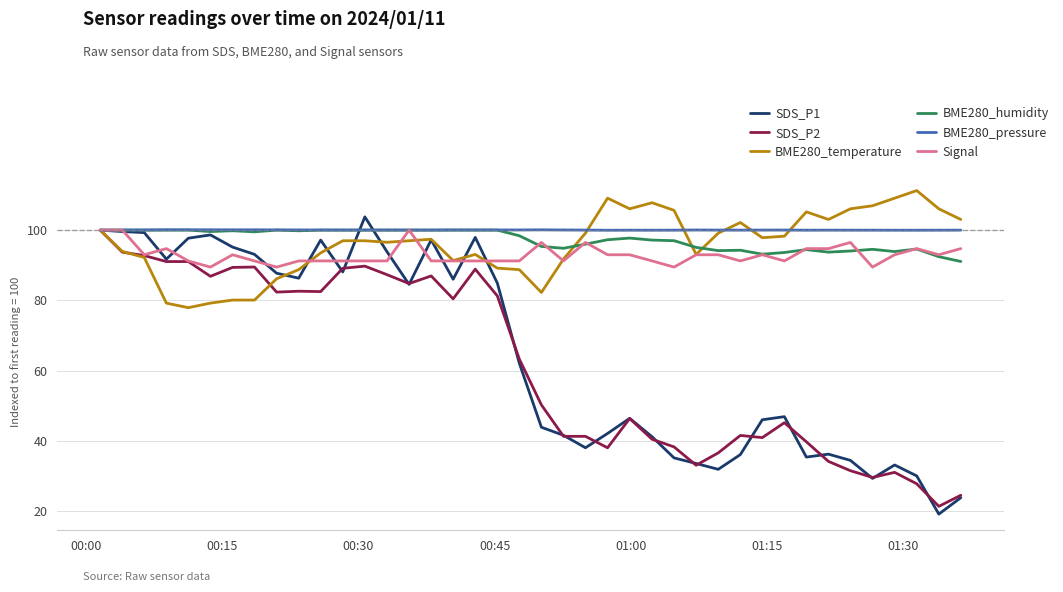

Which series has the widest spread of values?

SDS_P1